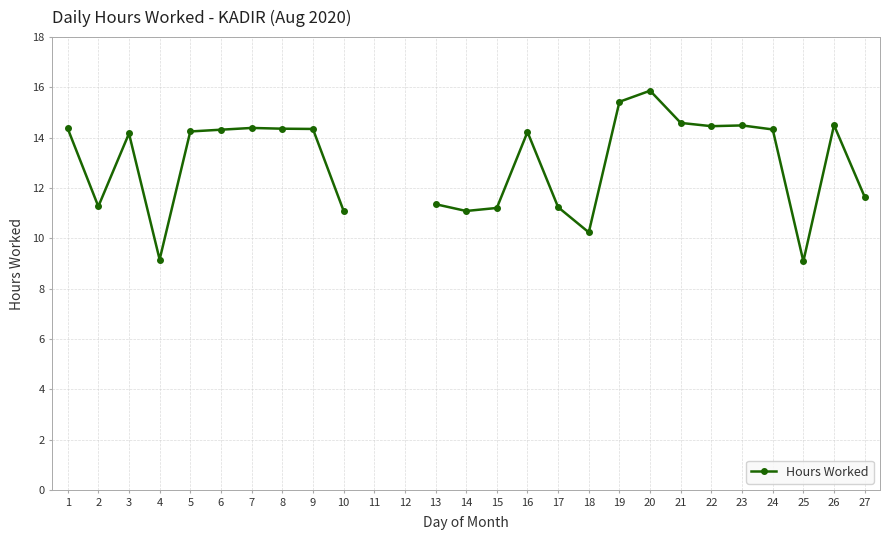

The value at 15 is 3.1. True or false?

False